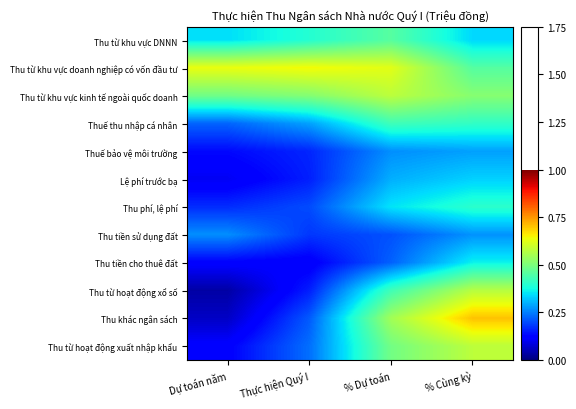

Count the number of categories in the chart.

4